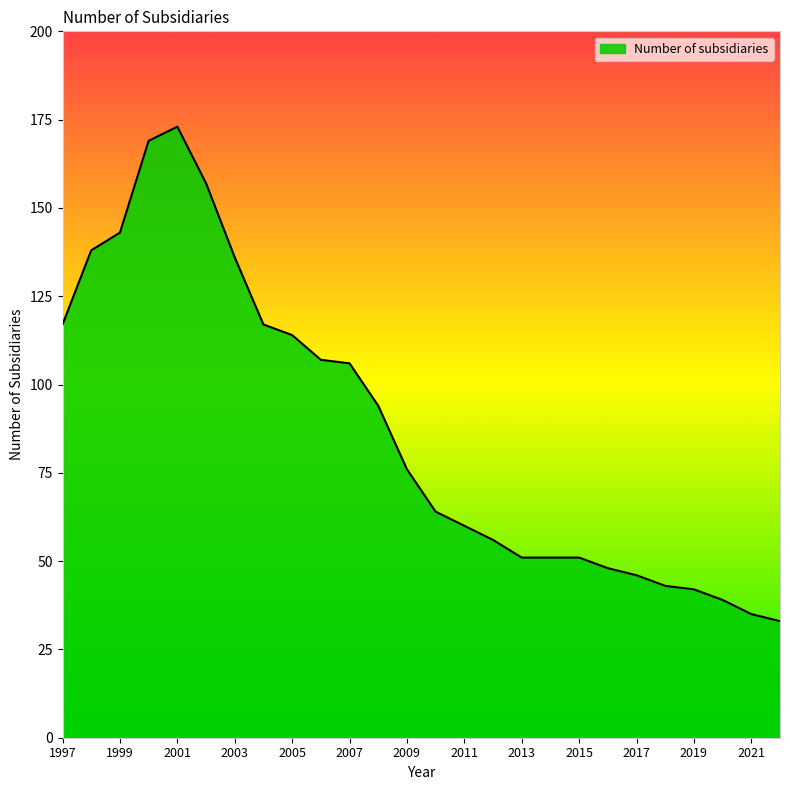

What is the smallest value displayed?

33